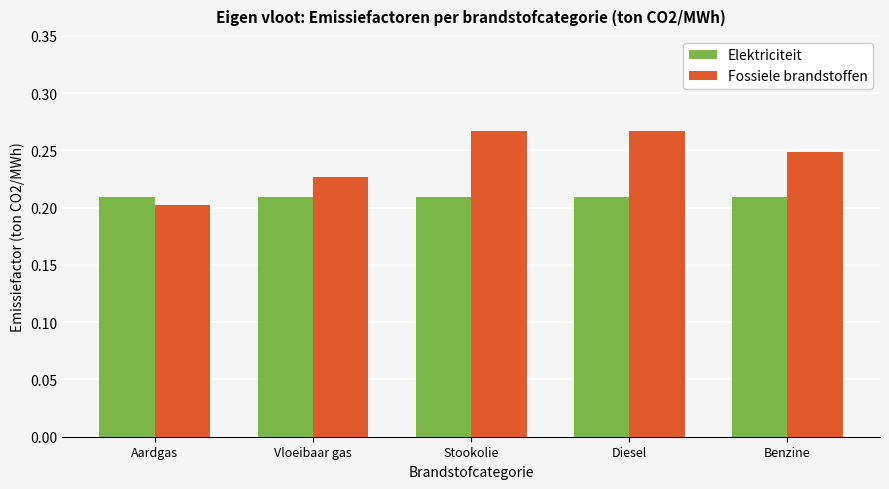

Which series has the widest spread of values?

Fossiele brandstoffen